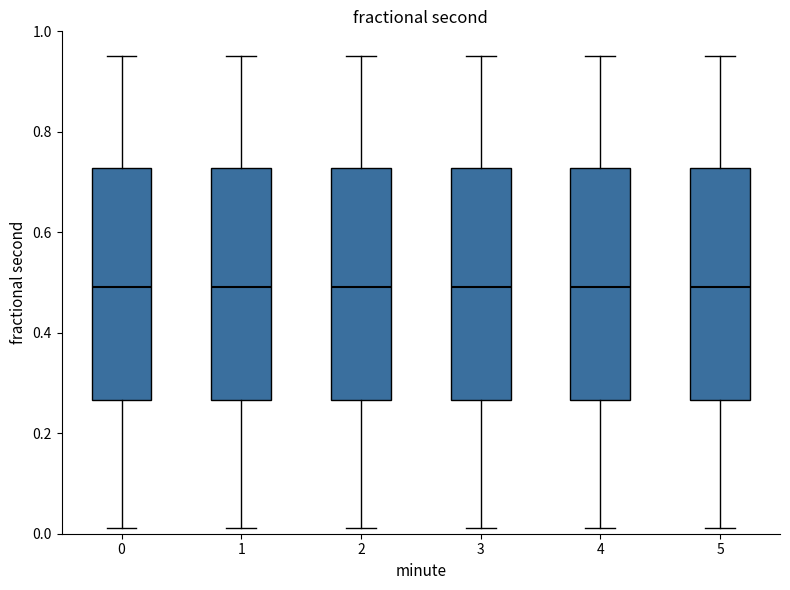

Where is the lower edge of the box at x = 1 on the y-axis? The values are not printed on the chart, so give them approximately, as read against the axis.

0.26